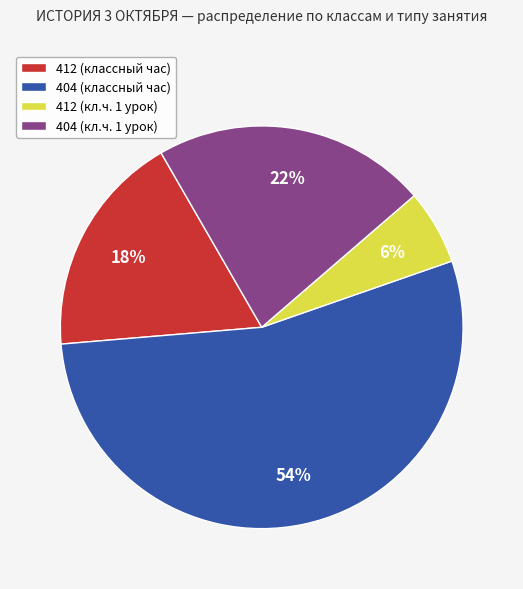

To the nearest percent, what is the difference between the 404 (кл.ч. 1 урок) and 412 (классный час) slice percentages?

4%